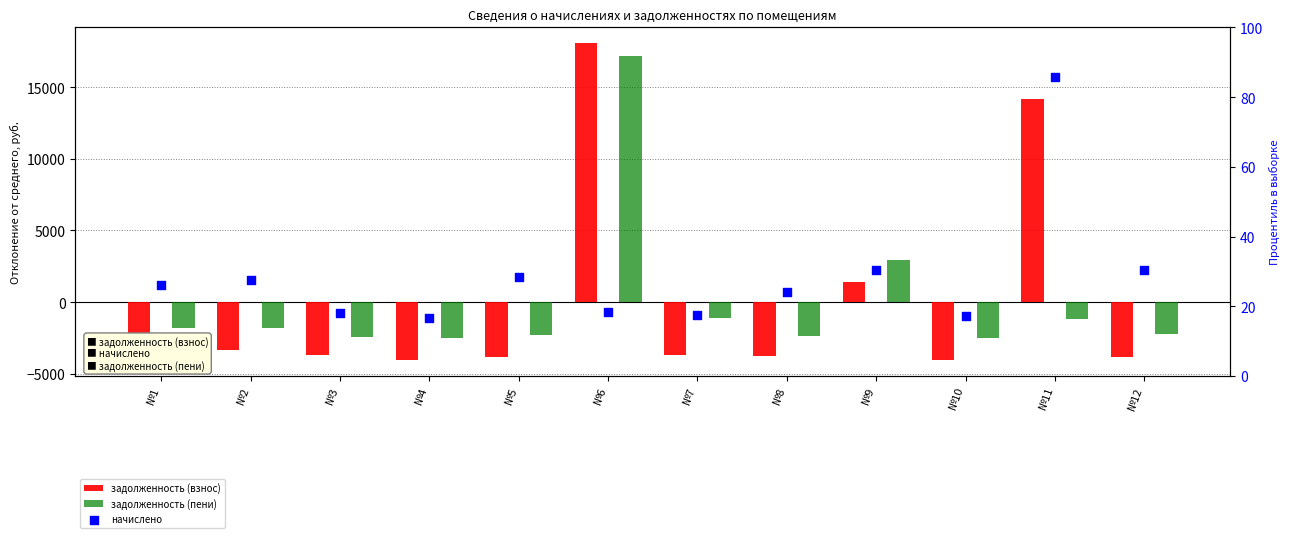

Which series reaches the minimum Y coordinate?

задолженность (взнос)